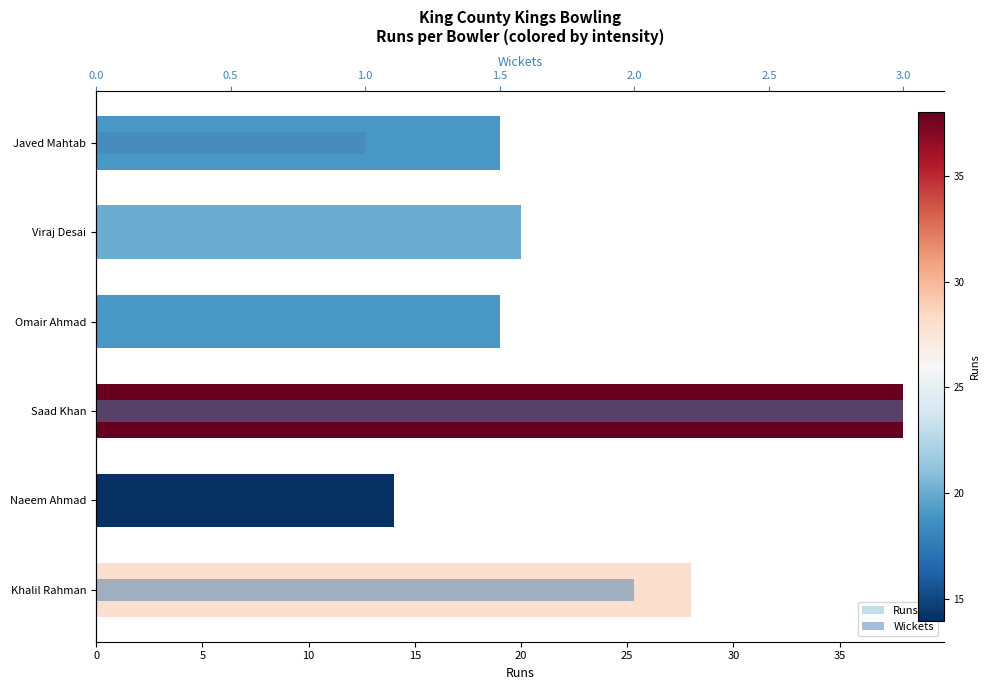

Does the chart contain any negative values?

No